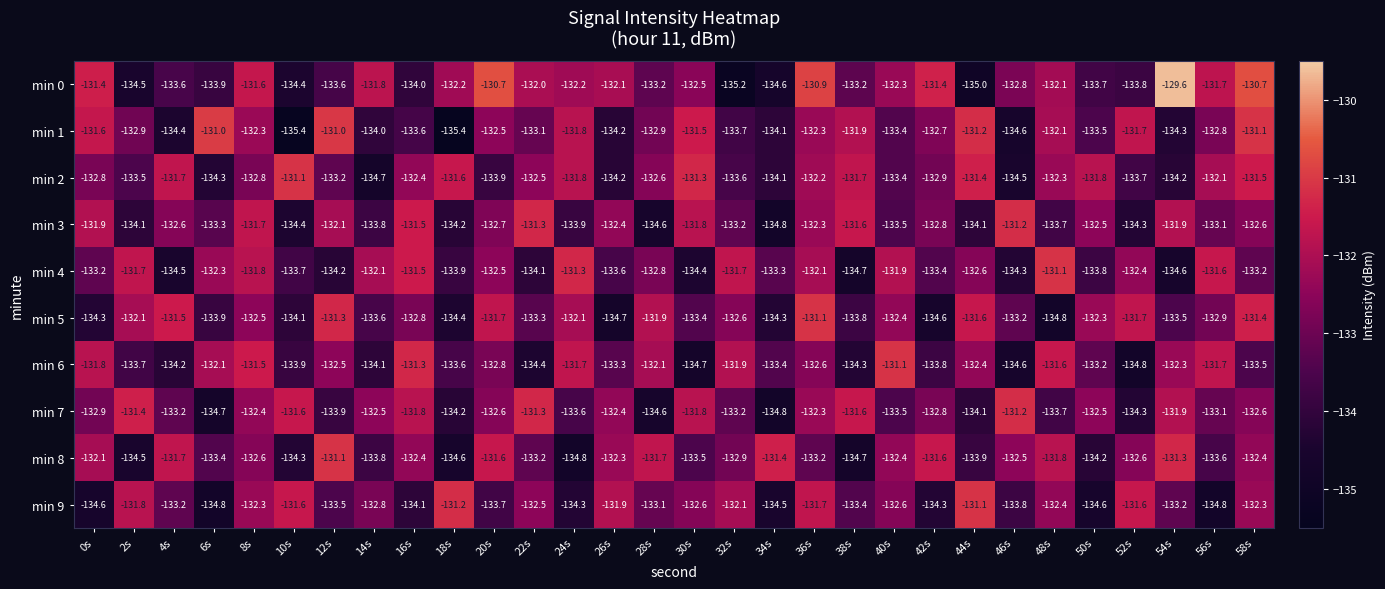

Is the value of min 1 at 8s greater than the value of min 2 at 22s?

Yes